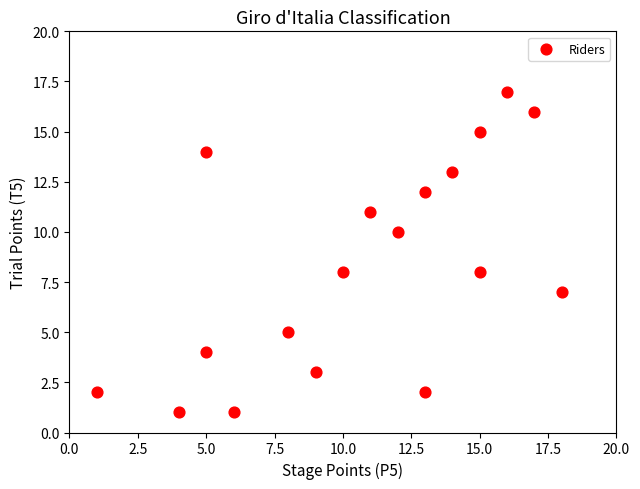

List the coordinates of all points as (X, Y) pairs, reading left to right.

(1, 2)  (4, 1)  (5, 4)  (5, 14)  (6, 1)  (8, 5)  (9, 3)  (10, 8)  (11, 11)  (12, 10)  (13, 2)  (13, 12)  (14, 13)  (15, 8)  (15, 15)  (16, 17)  (17, 16)  (18, 7)